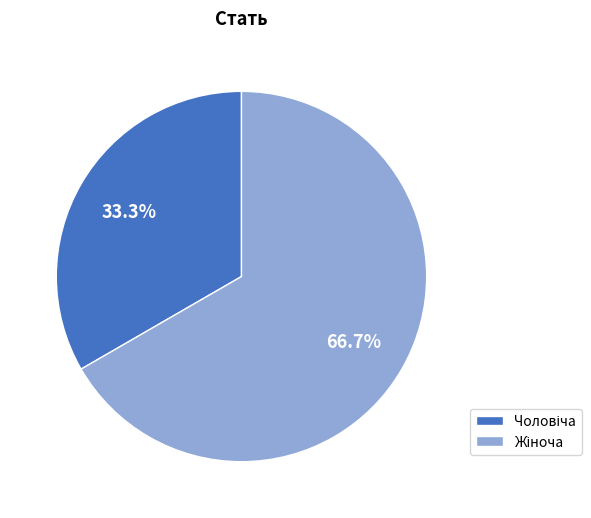

Is there any slice that represents more than half of the pie?

Yes